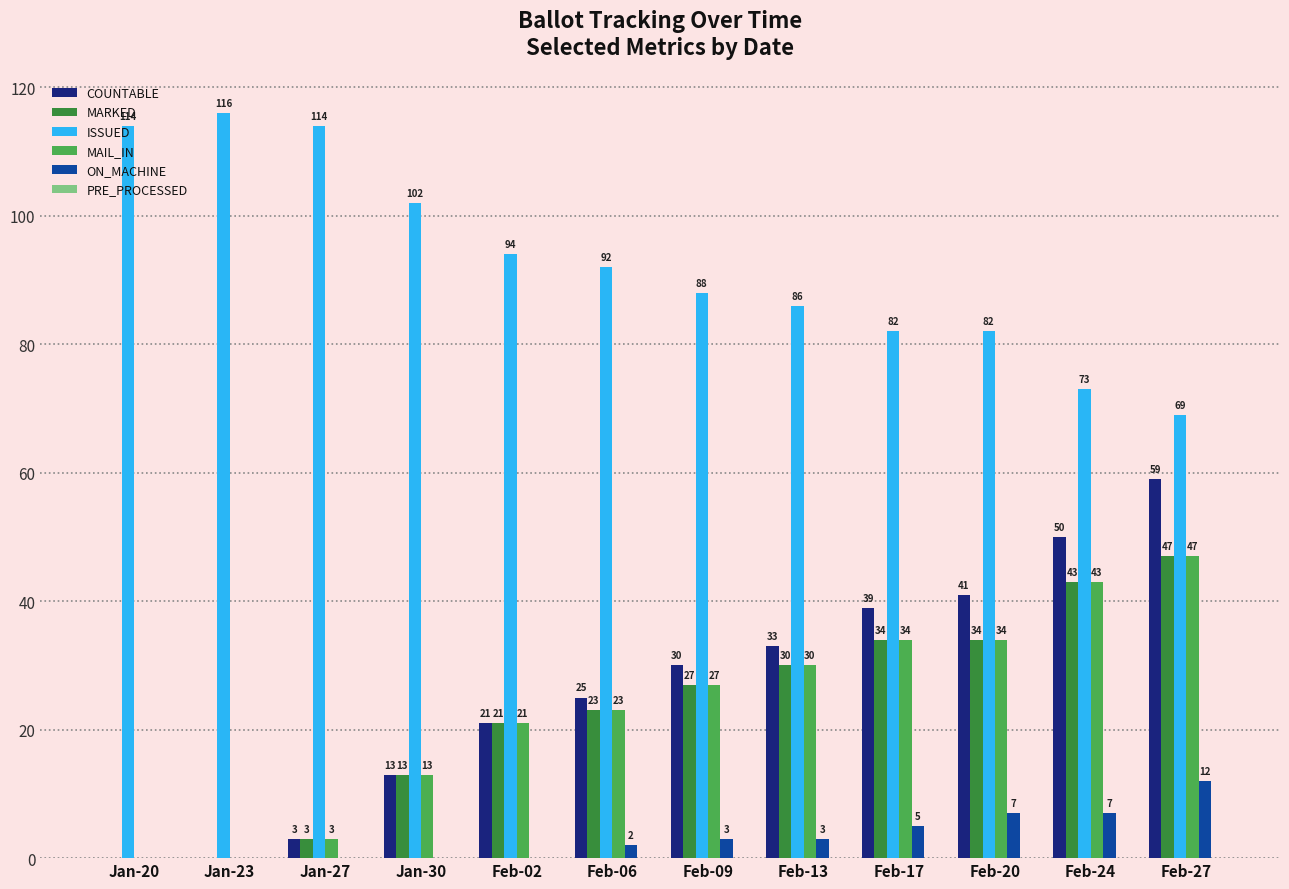

Which series changed the most between Jan-30 and Feb-20?

COUNTABLE